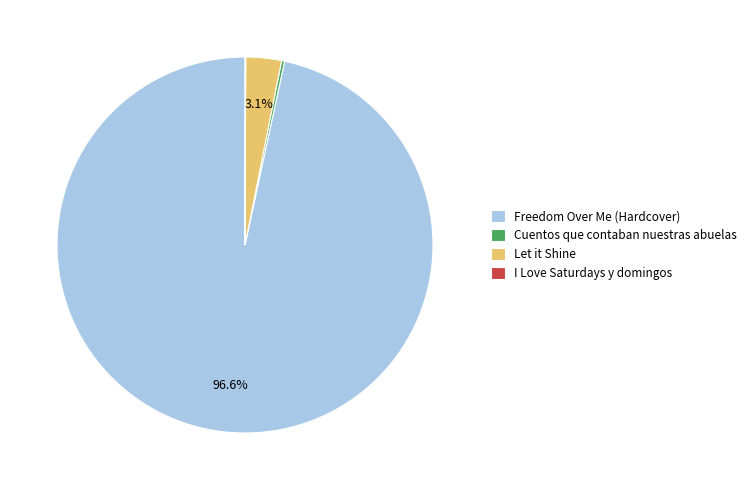

Which category accounts for the majority?

Freedom Over Me (Hardcover)